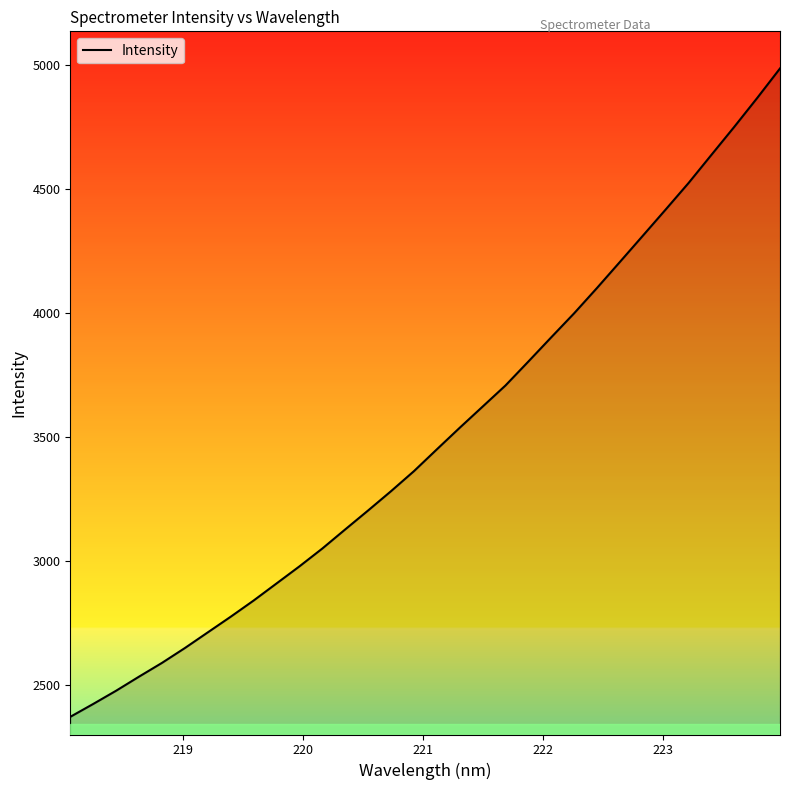

What is the maximum value shown in the chart?

4986.2